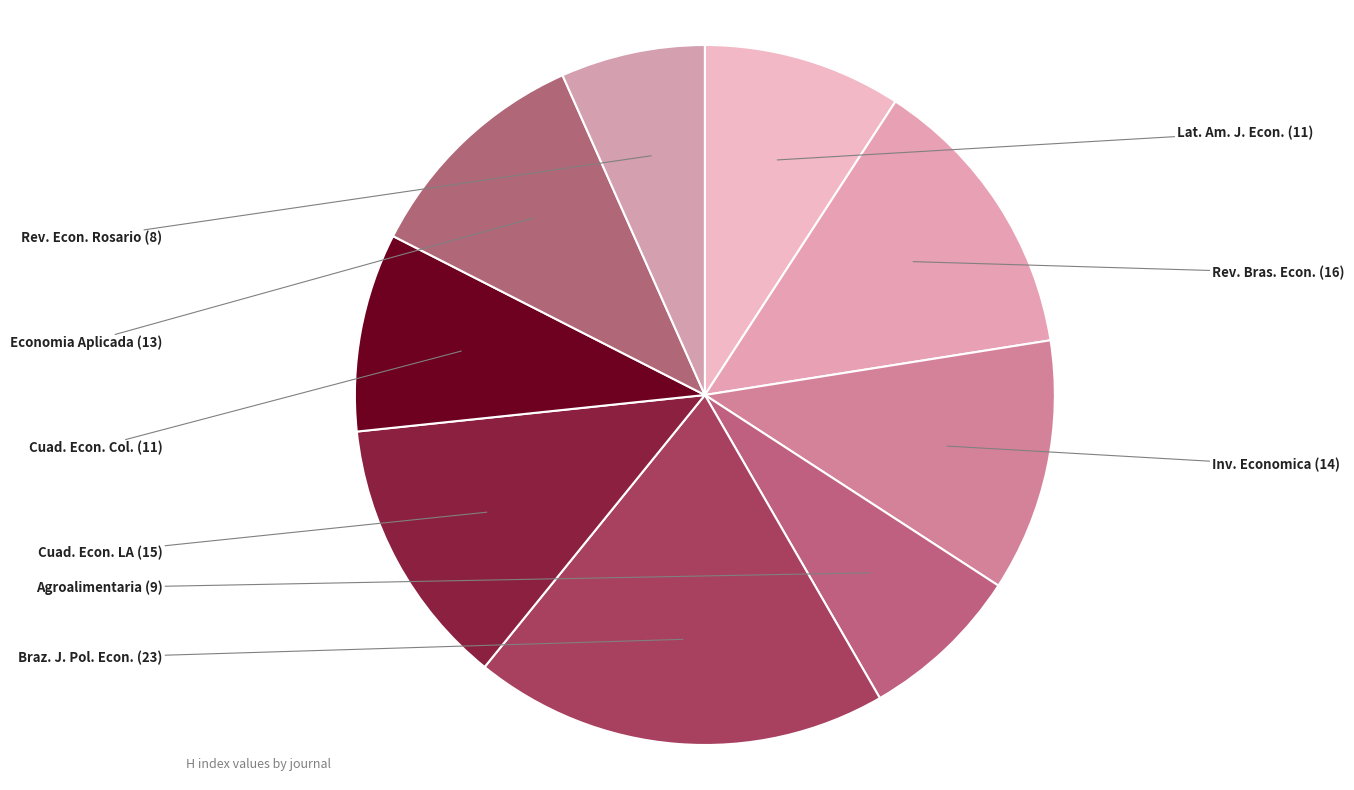

How many segments does this pie chart have?

9